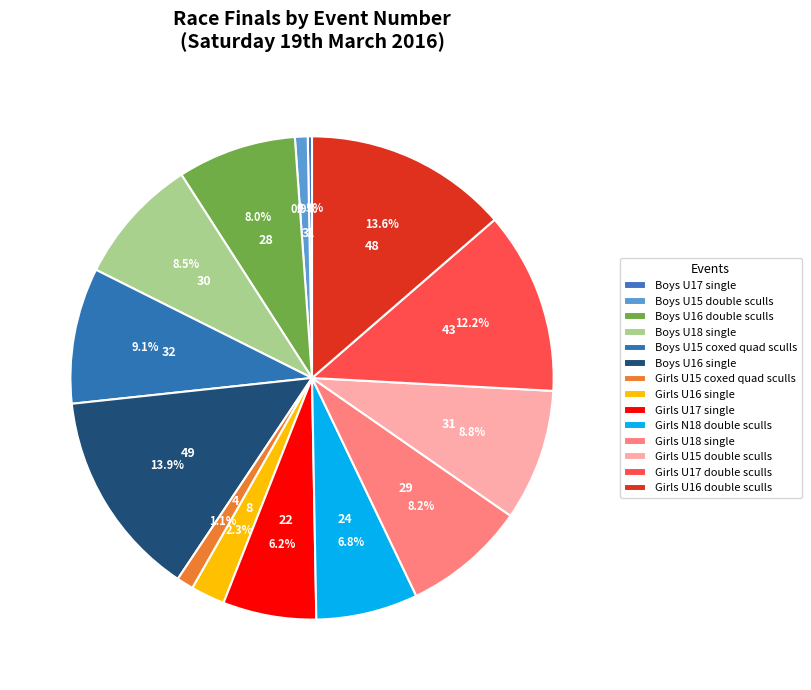

What portion of the pie excludes Boys U15 double sculls?

99.1%